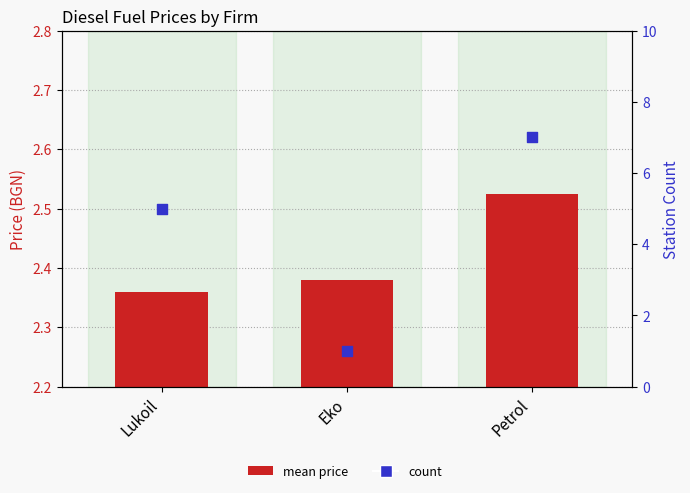

At how many categories does at least one series exceed 4?

2